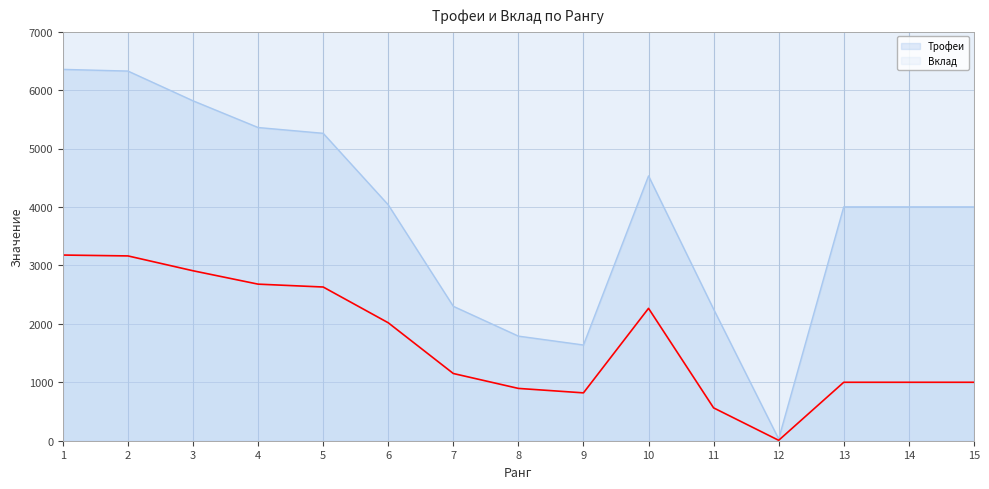

True or false: Трофеи and Вклад cross at least once.

False